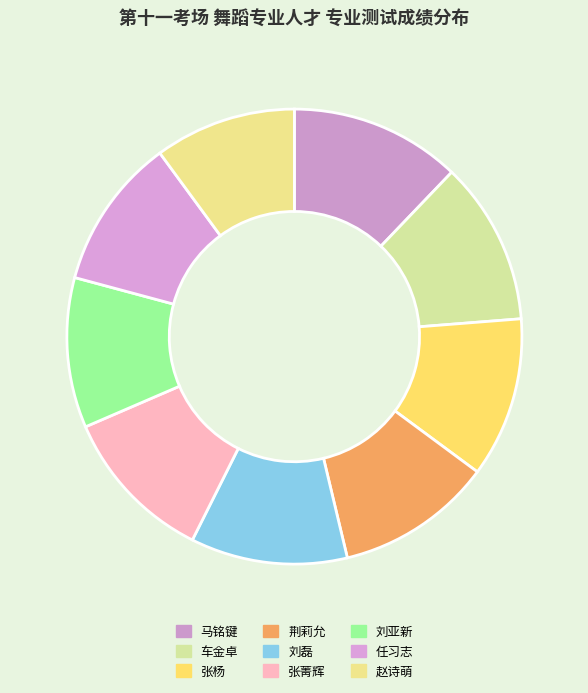

Does 张菁辉 represent more than half of the total?

No